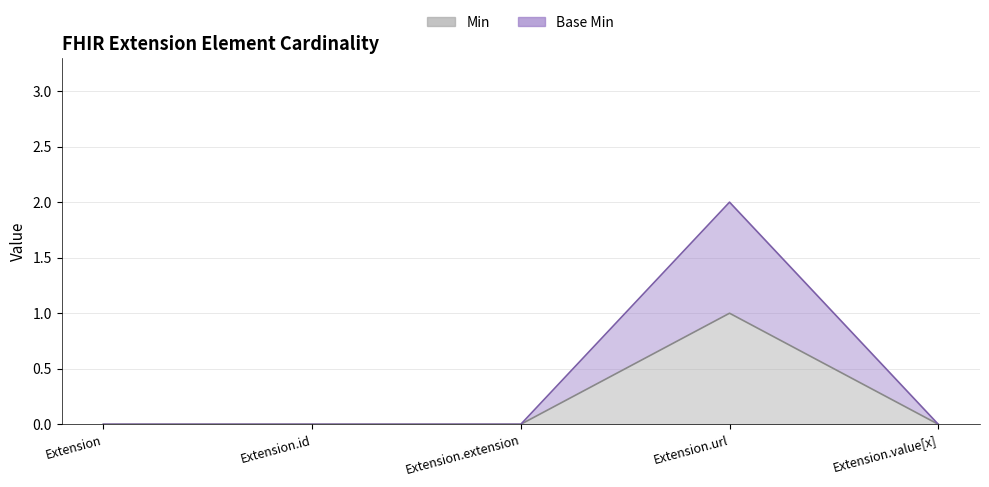

Which category has the lowest value in the Min series?

Extension